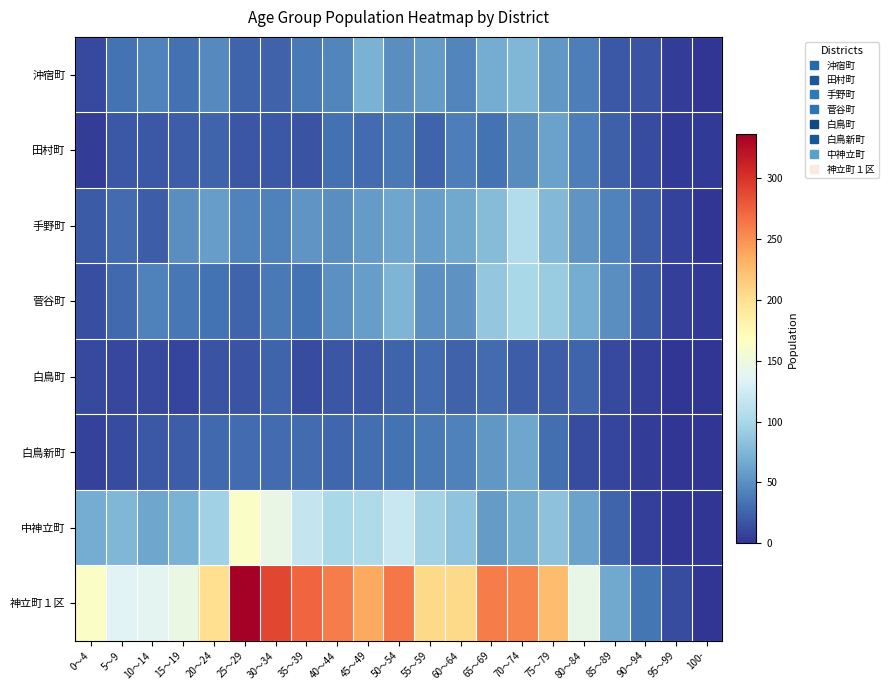

Which series has the largest total across all categories?

神立町１区